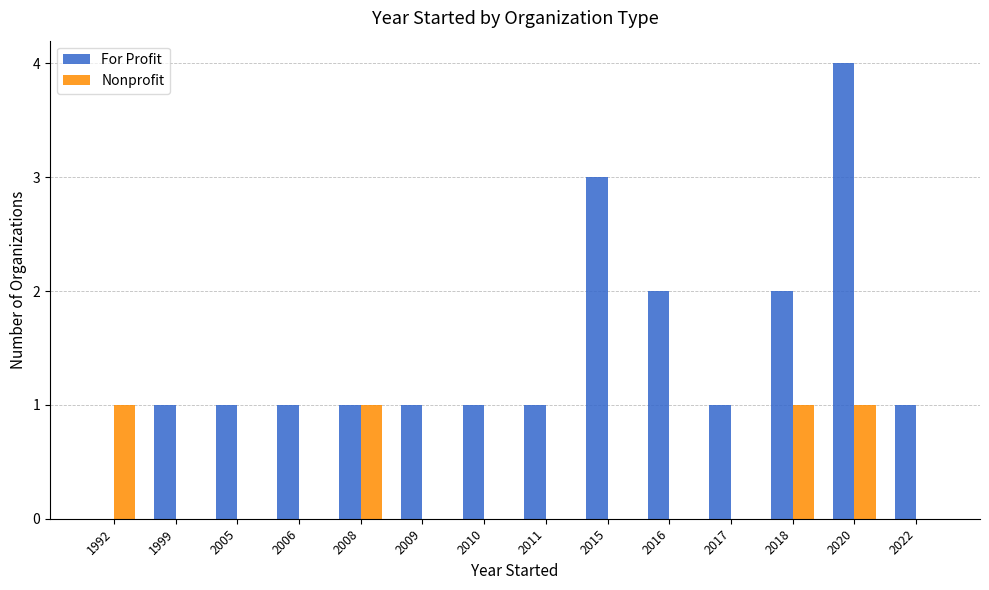

True or false: Nonprofit has a value of 2 at 1992.

False